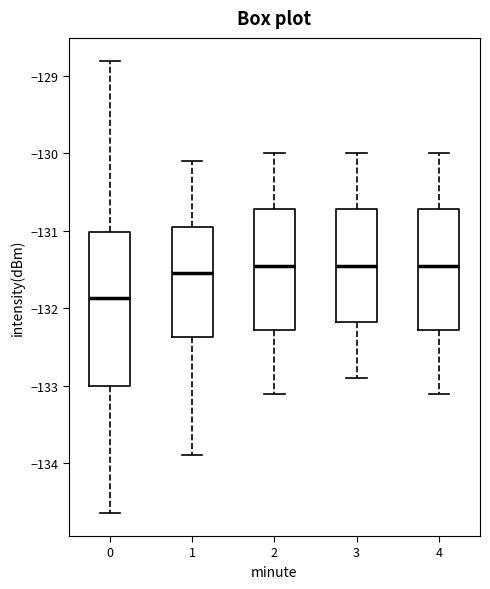

Reading left to right, read every box against the y-axis: the position of its median line, the range the box covers, and the ends of its whiskers. The values are not printed on the chart, so give them approximately, as read against the axis.

0: median -131.9, box -133.0 to -131.0, whiskers -134.6 to -128.8
1: median -131.5, box -132.4 to -130.9, whiskers -133.9 to -130.1
2: median -131.4, box -132.3 to -130.7, whiskers -133.1 to -130.0
3: median -131.4, box -132.2 to -130.7, whiskers -132.9 to -130.0
4: median -131.4, box -132.3 to -130.7, whiskers -133.1 to -130.0